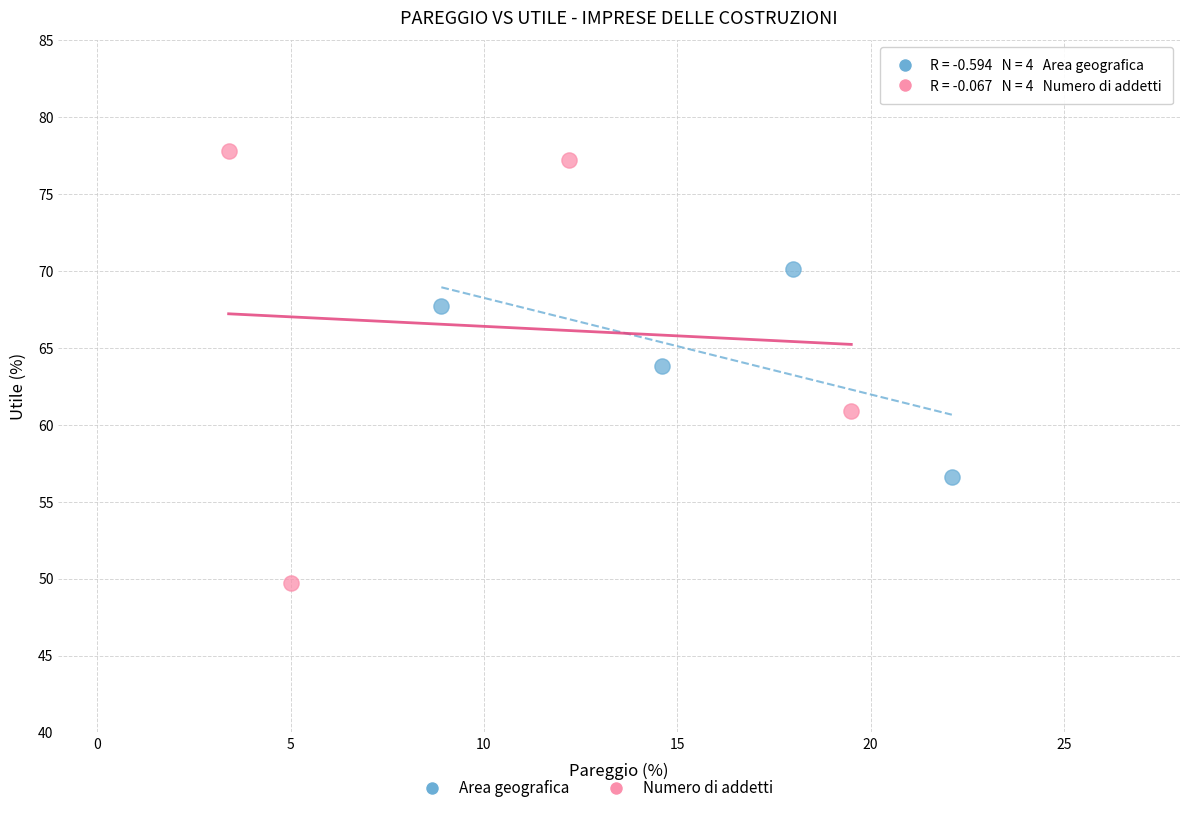

Which series reaches the minimum Y coordinate?

Numero di addetti